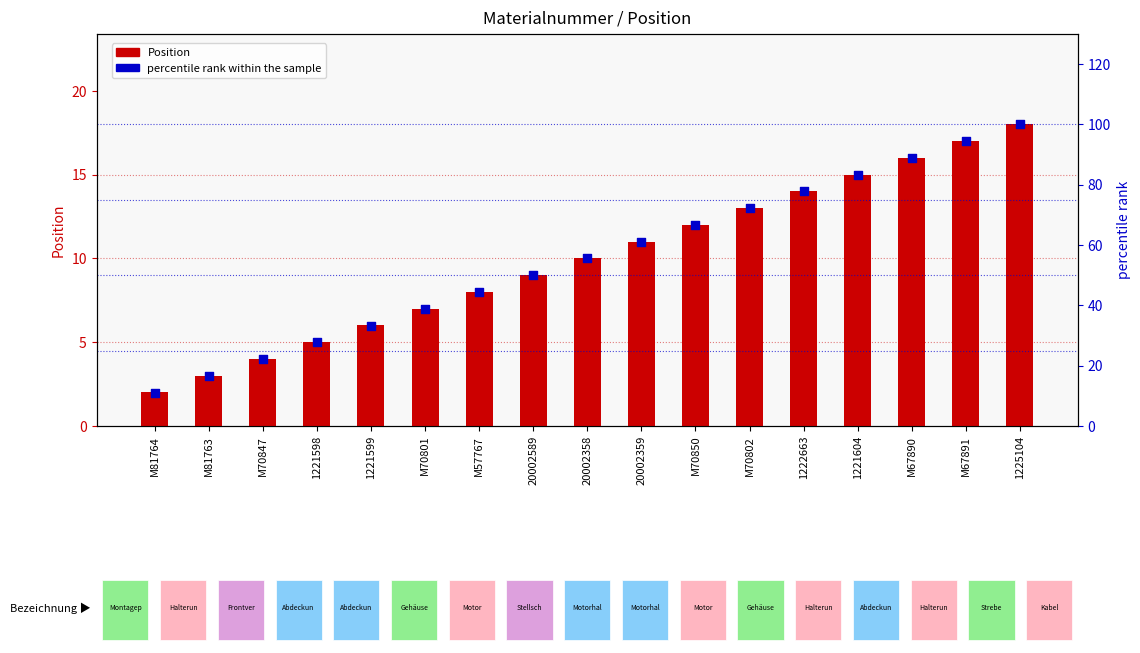

Which series has the largest total across all categories?

percentile rank within the sample